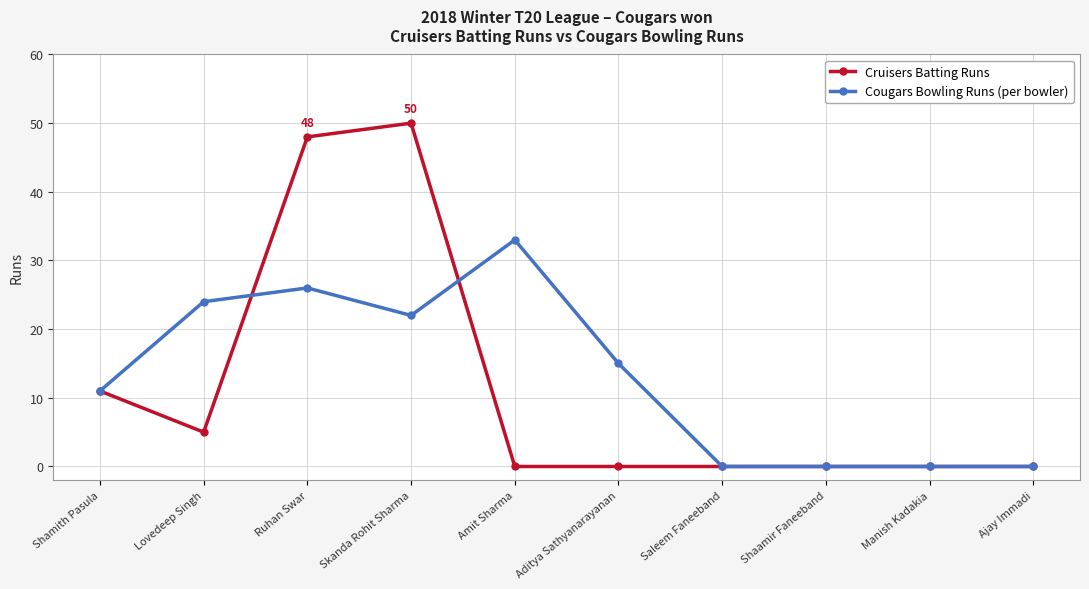

What is the average value of the Cruisers Batting Runs series?

11